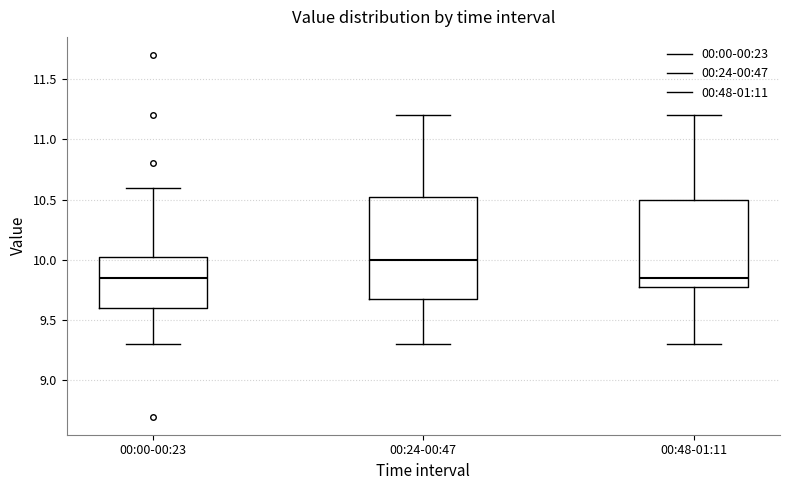

Comparing the boxes themselves (not the whiskers), which one is the tallest?

00:24-00:47